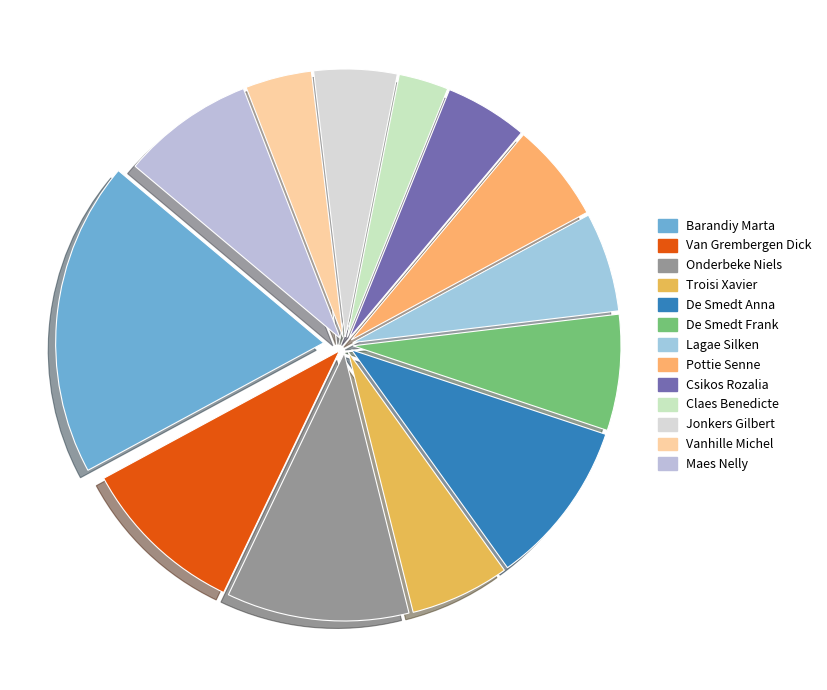

Count the number of slices in the pie.

13